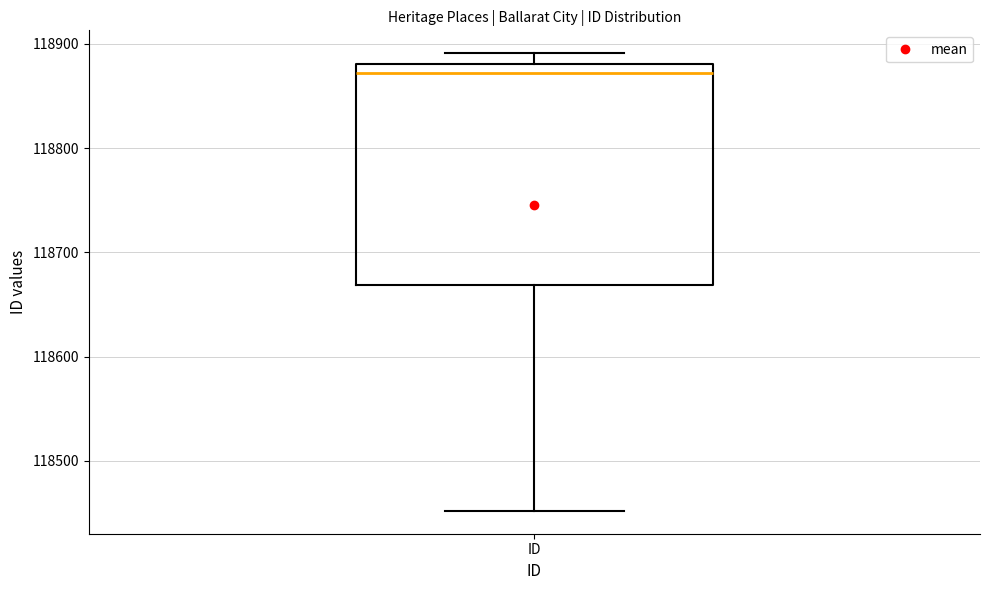

Where does the lower whisker of the box for ID end on the y-axis? The values are not printed on the chart, so give them approximately, as read against the axis.

118450